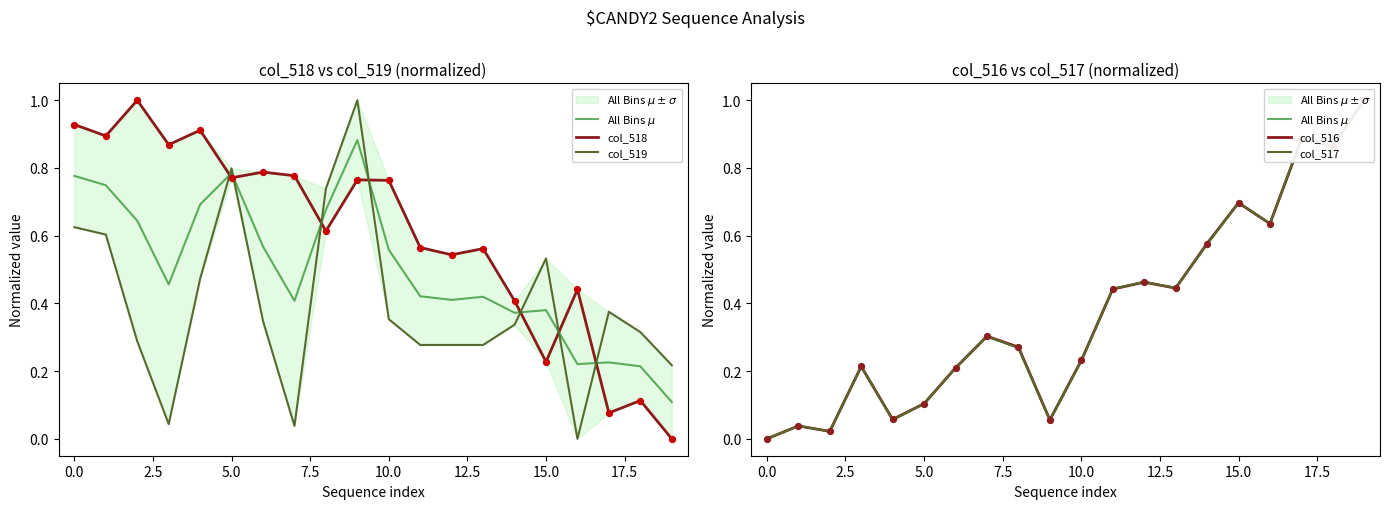

At which category is the sum across all series the highest?

19